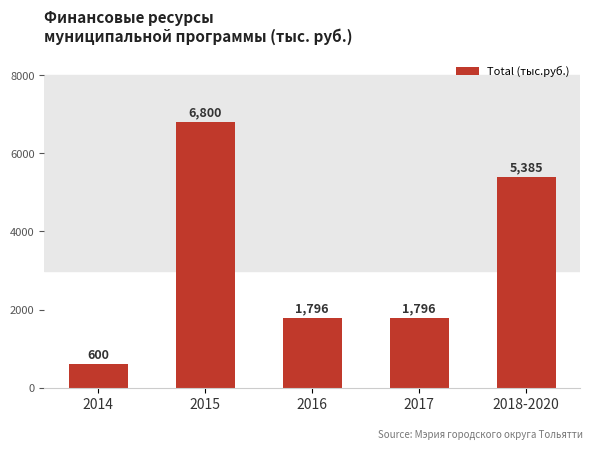

What is the difference between the maximum and second lowest values?

5004